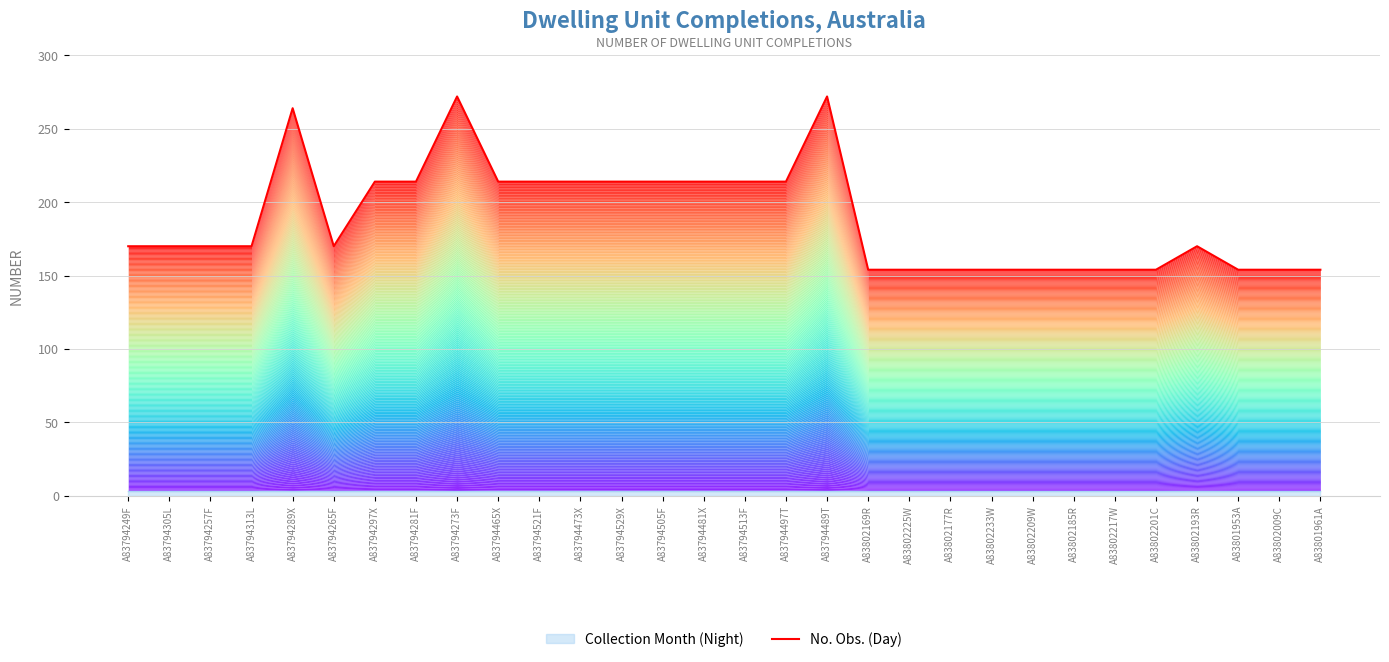

Where is the first local minimum?

A83794265F